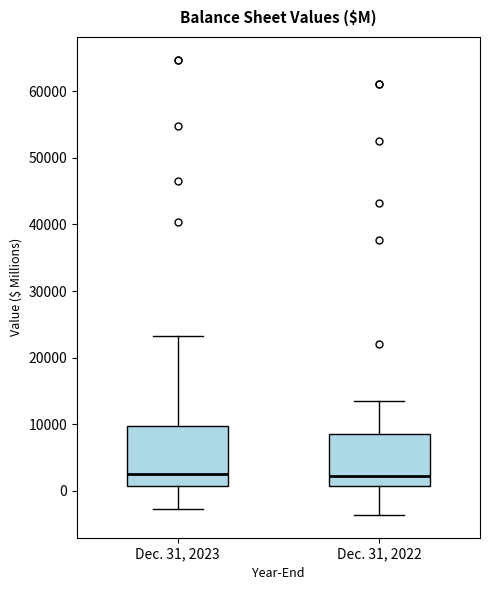

Which box is the tallest, from its lower edge to its upper edge?

Dec. 31, 2023